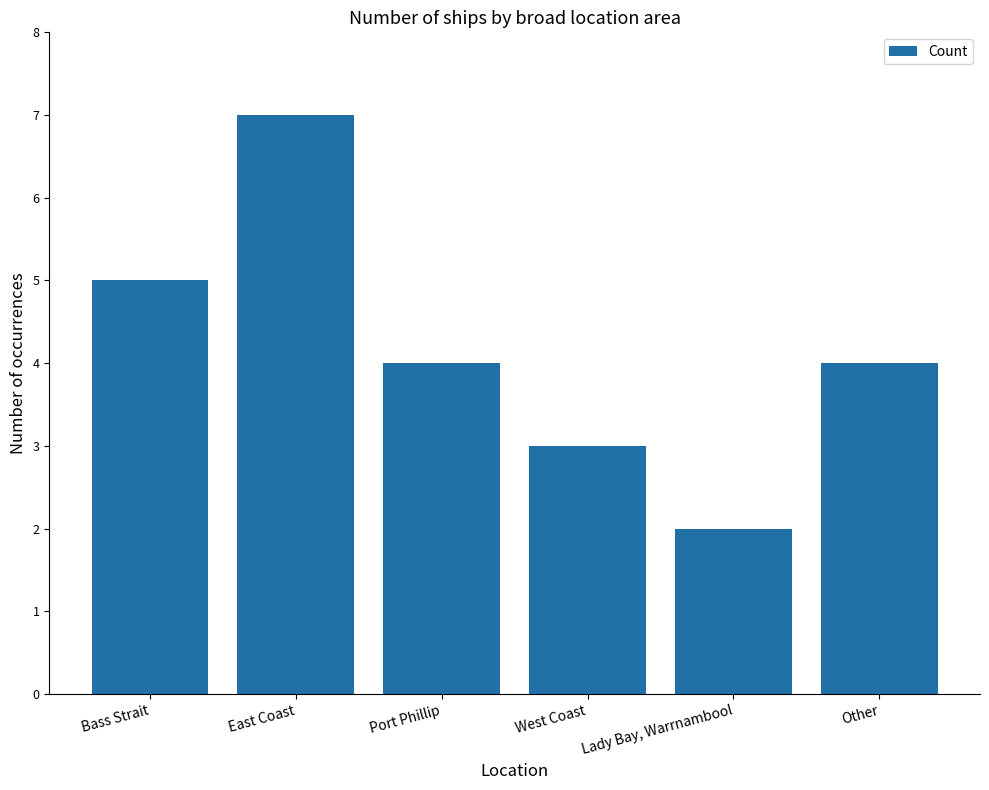

Which label corresponds to the smallest value in the chart?

Lady Bay, Warrnambool